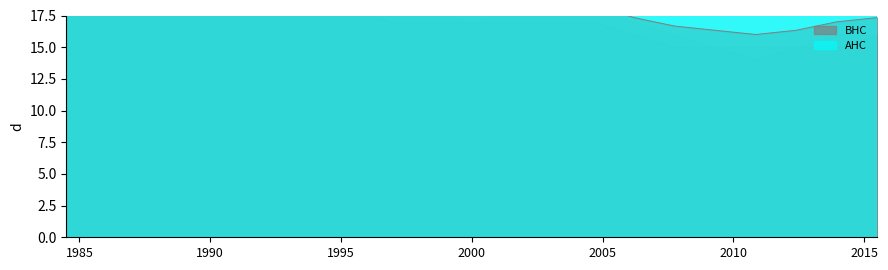

What is the difference between the maximum and second lowest values in the Lloegr AHC series?

4